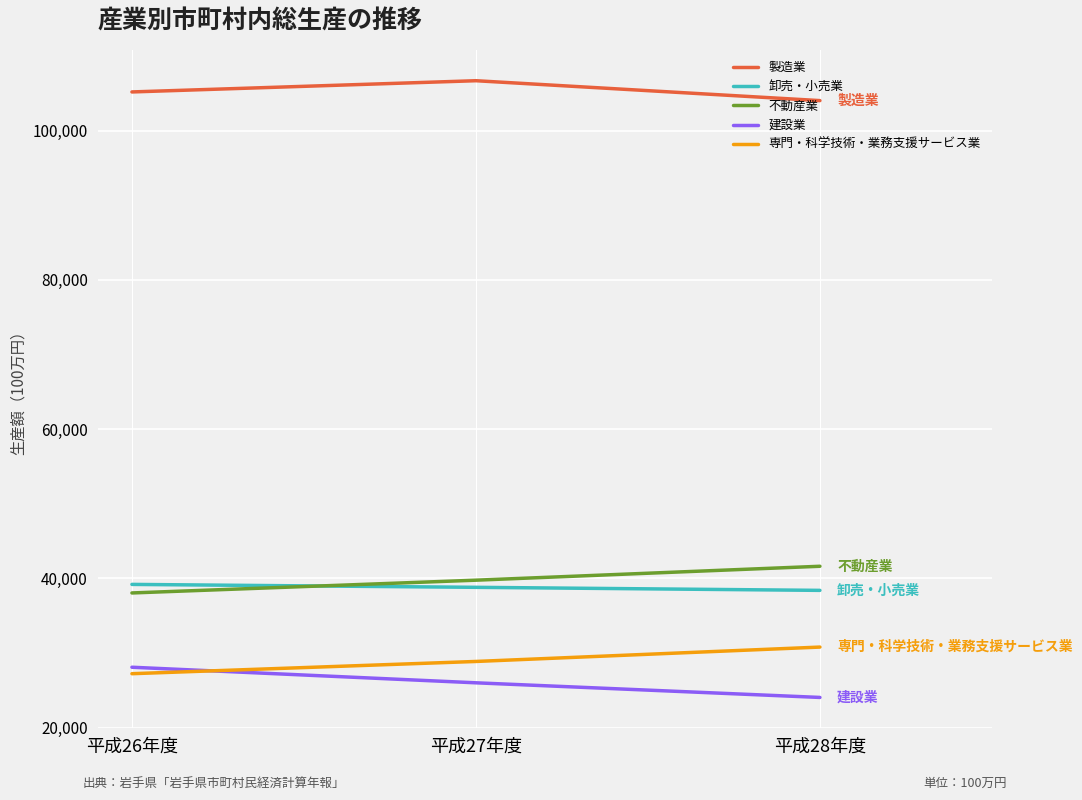

What is the spread (max minus min) of values at 平成26年度?

77958